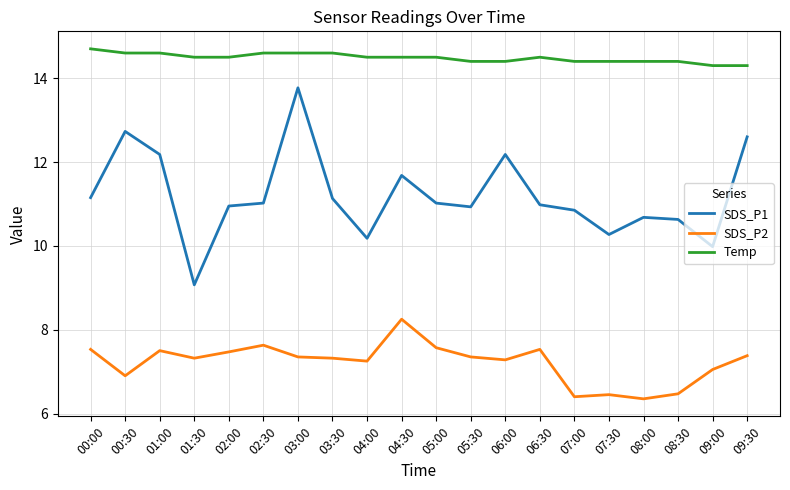

What are all the series names shown in the legend?

SDS_P1, SDS_P2, Temp